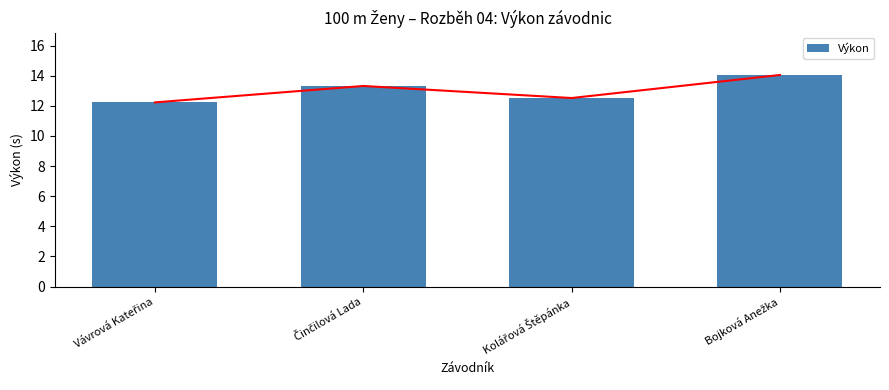

Approximately how many times larger is the value at Bojková Anežka compared to Vávrová Kateřina?

1.1